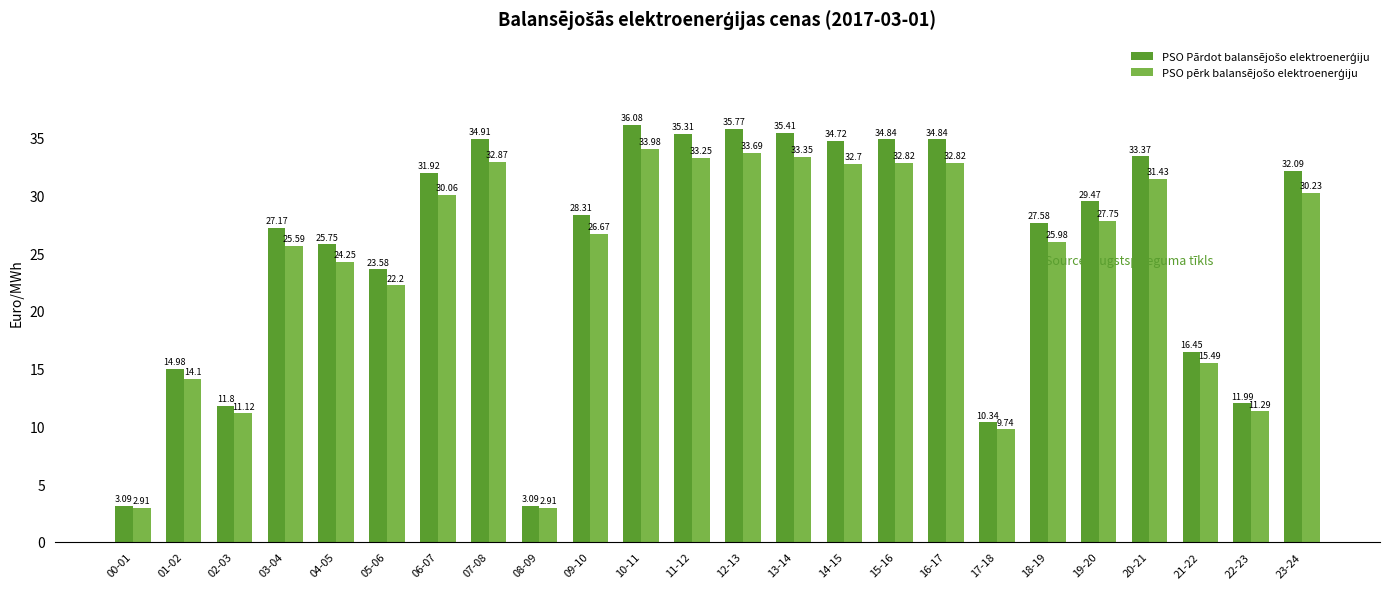

At how many categories does at least one series exceed 5?

22